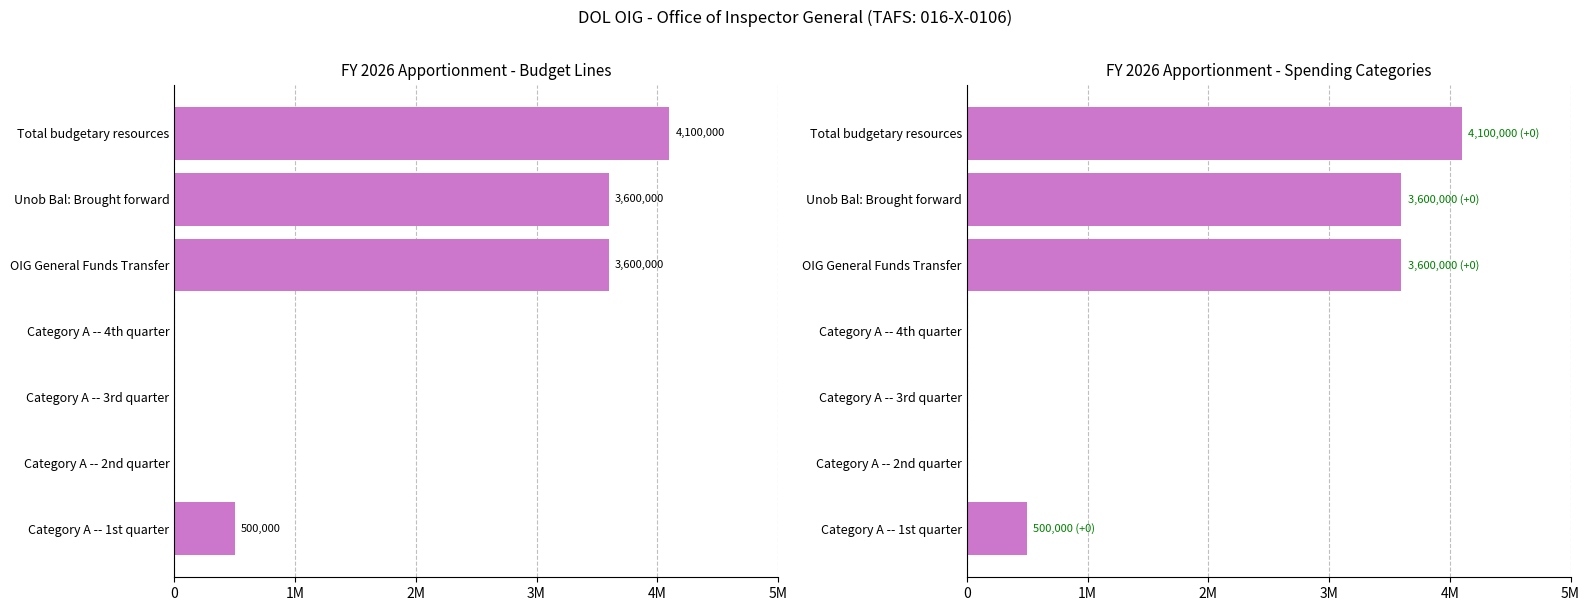

True or false: the data shows 0 at Category A -- 4th quarter.

True